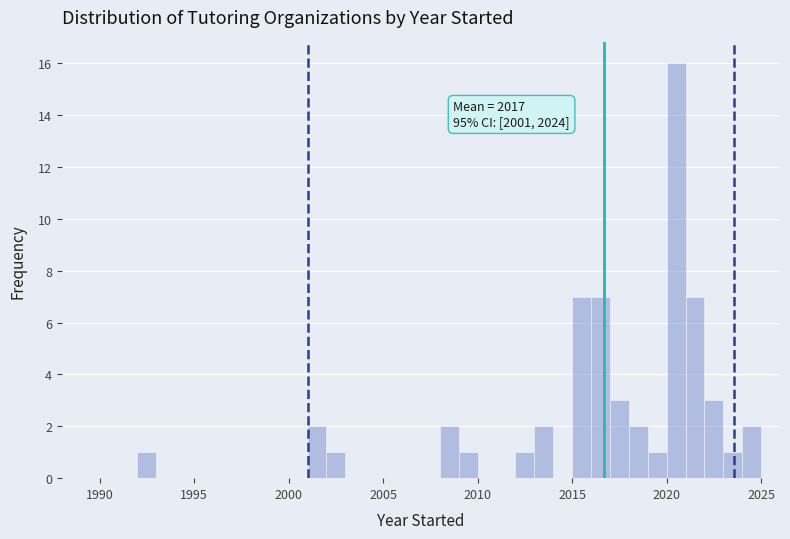

Read against the x-axis, roughly where is the centre of the tallest bar?

2020.5